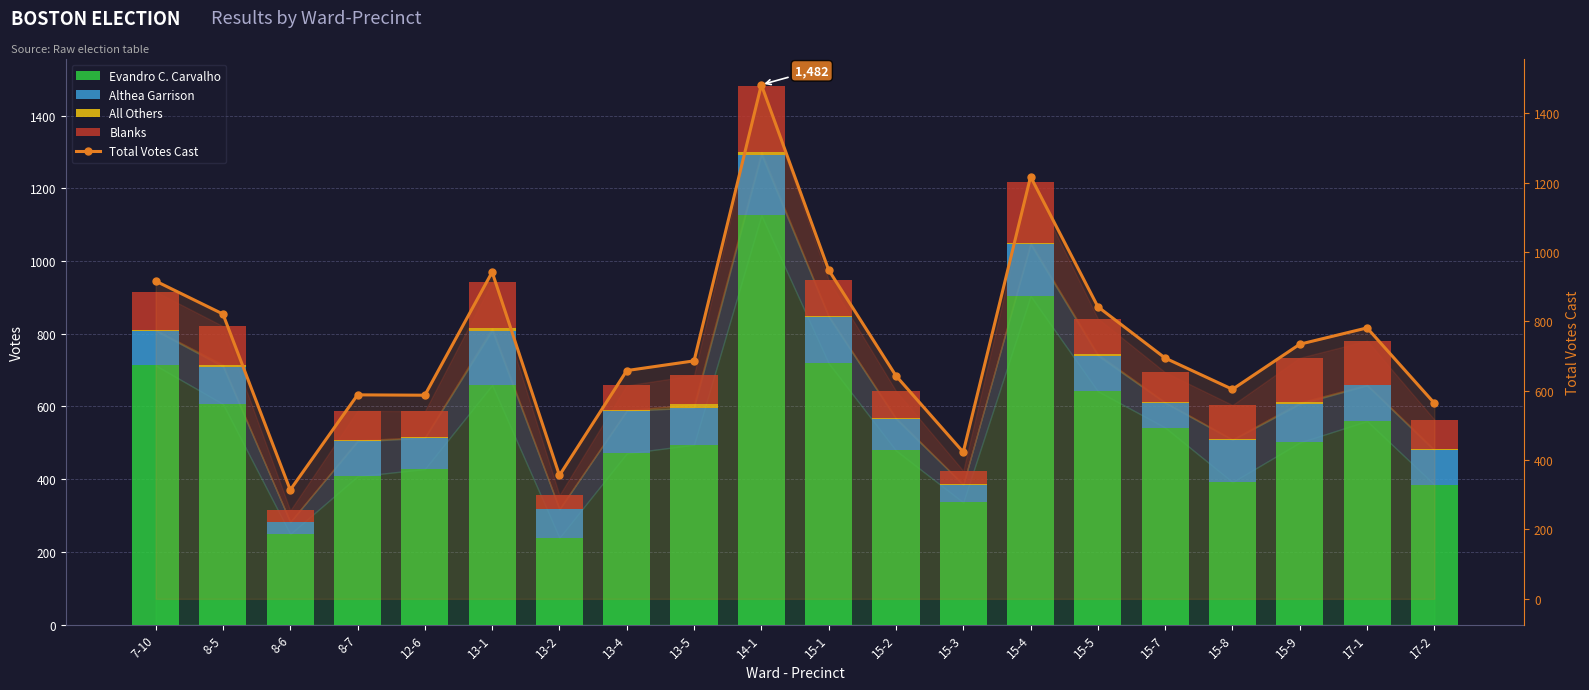

The value of Althea Garrison at 8-6 is 52. True or false?

False